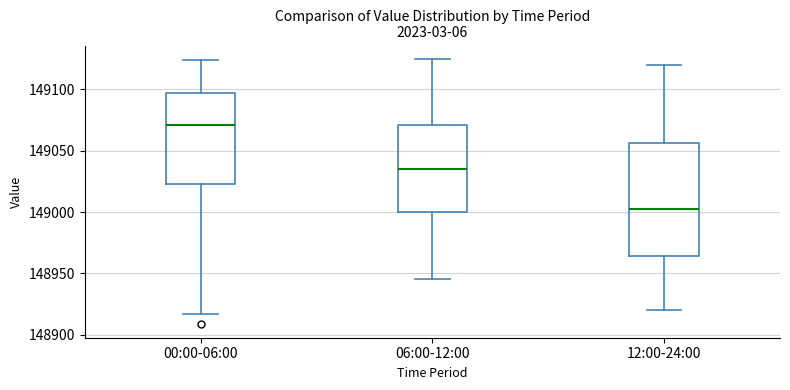

Which box's median line is the highest?

00:00-06:00